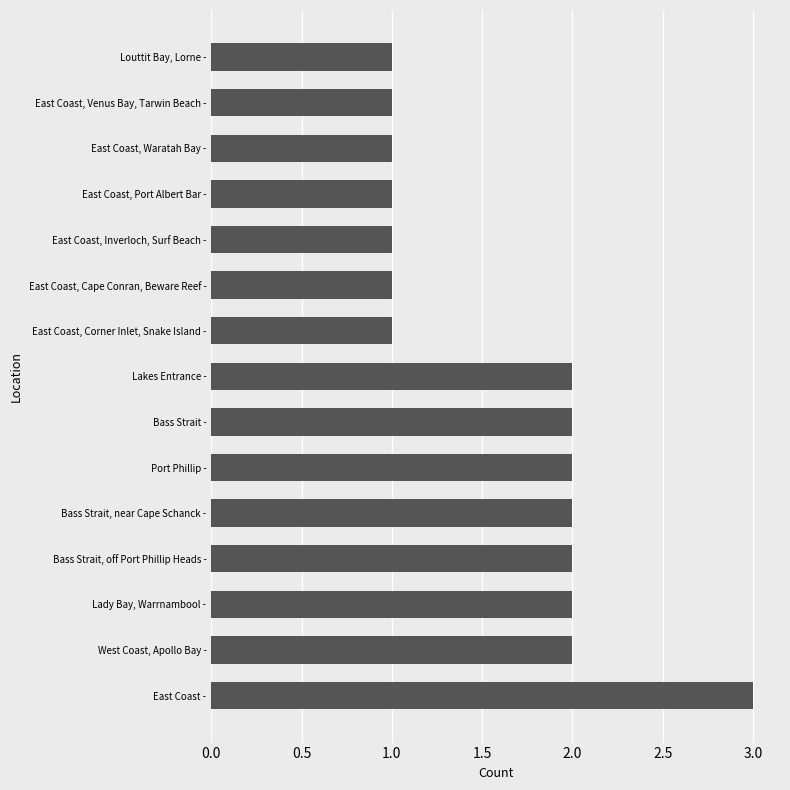

The value at East Coast, Waratah Bay - is 2. True or false?

False